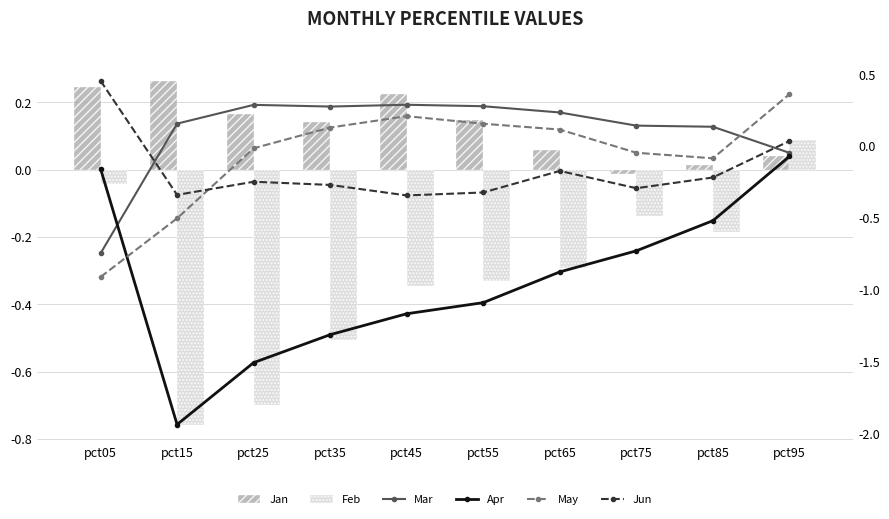

At which category is the sum across all series the highest?

pct95